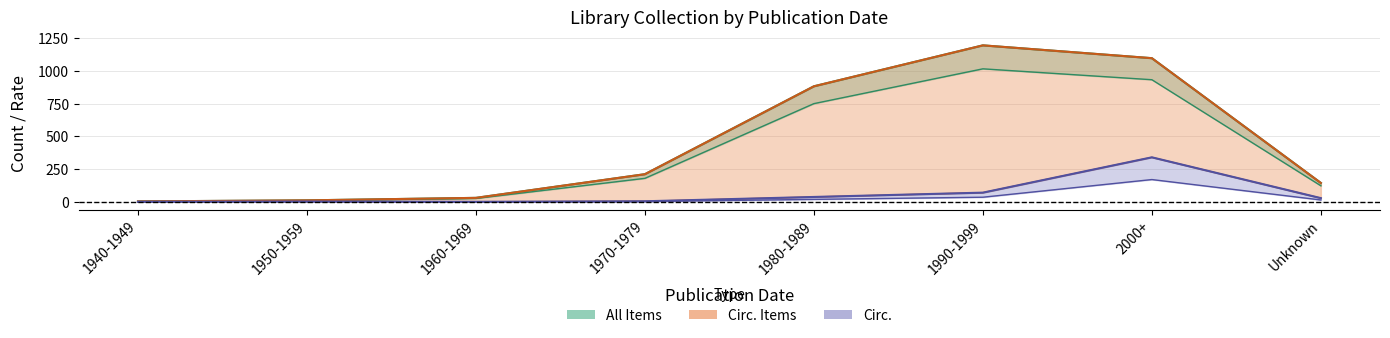

True or false: All Items has more than 1 interior local peaks.

False